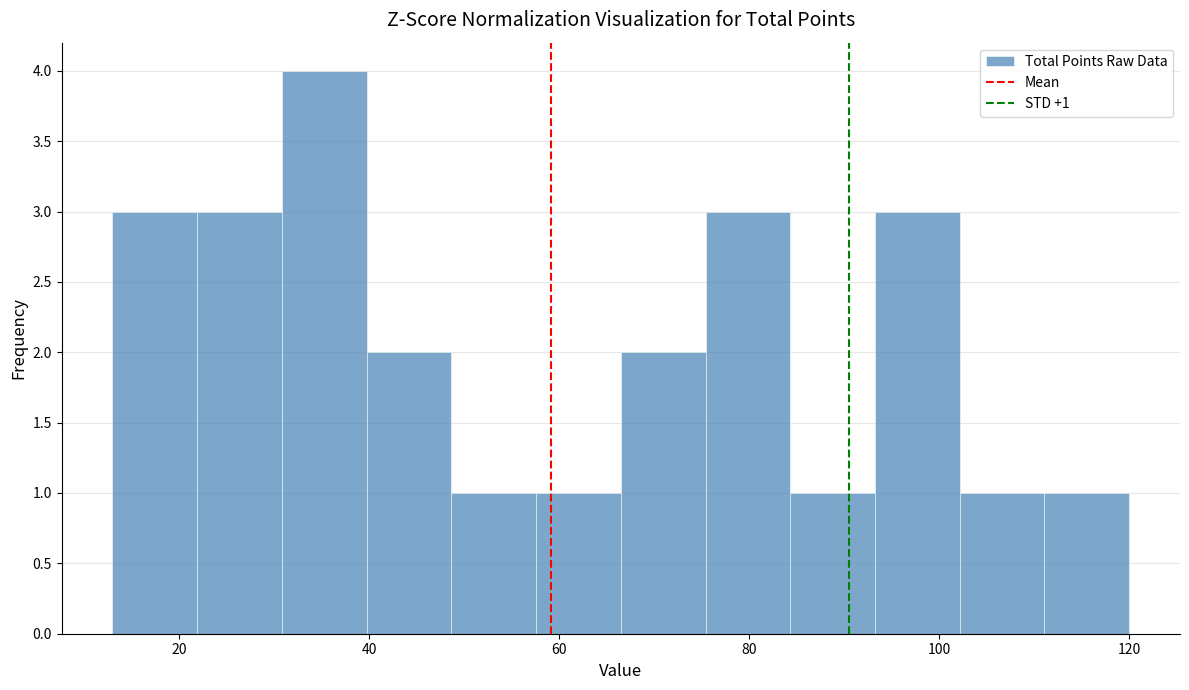

Over which range of the x-axis is the bar tallest?

30 to 40